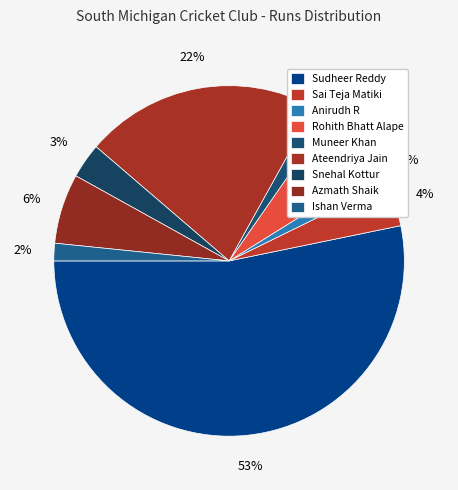

How many slices are in this pie chart?

9